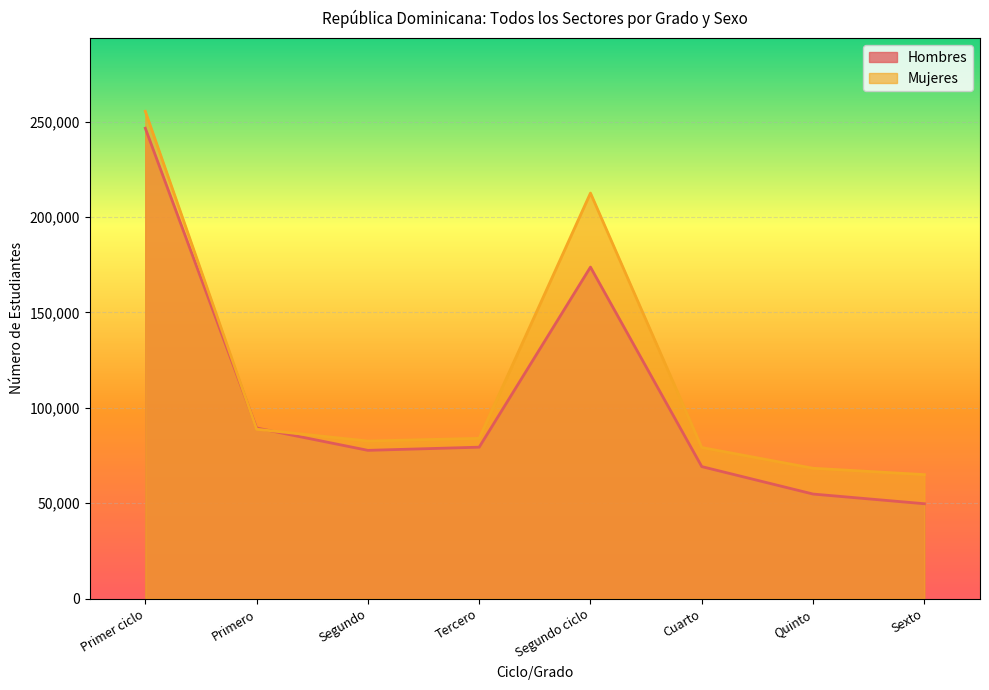

What is the difference between the highest and lowest values at Cuarto?

10005